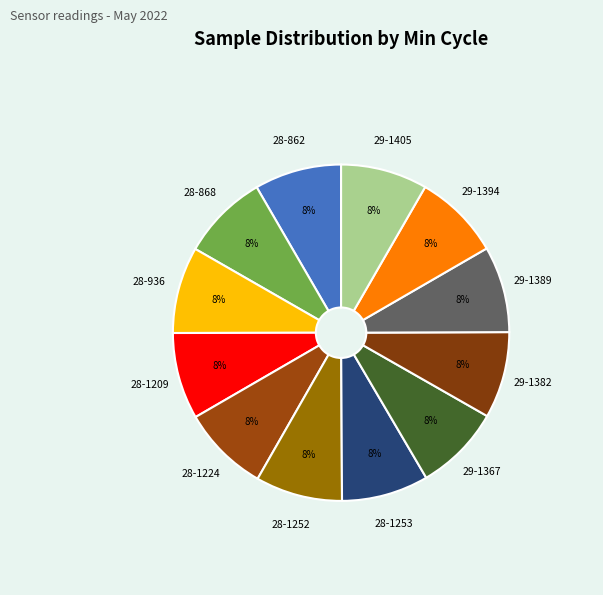

Combined, do 29-1389 and 28-1252 account for over 50%?

No